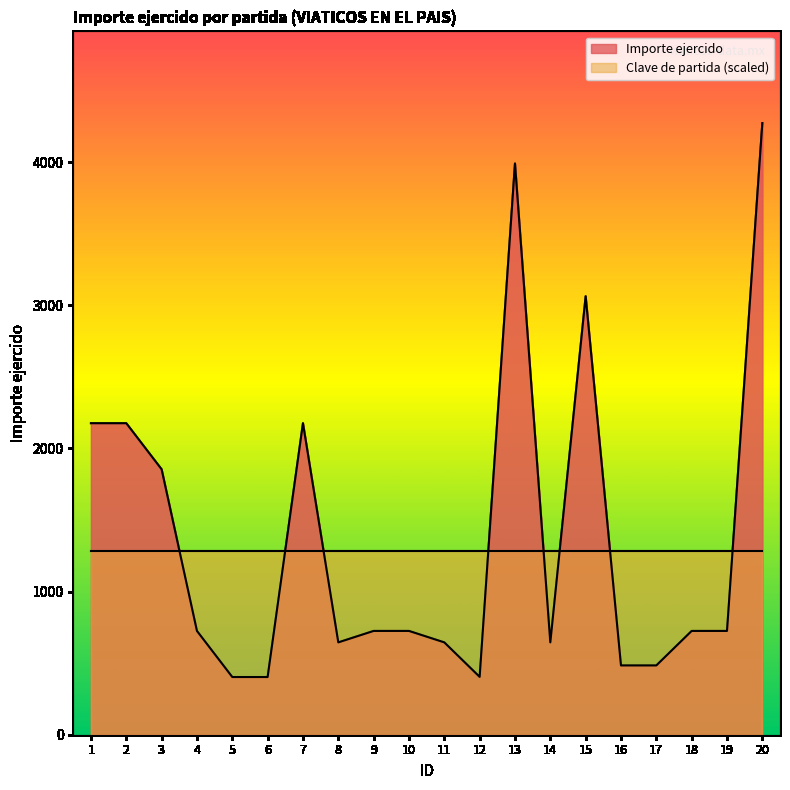

What is the ratio of the value at 7 to the value at 3?

1.2